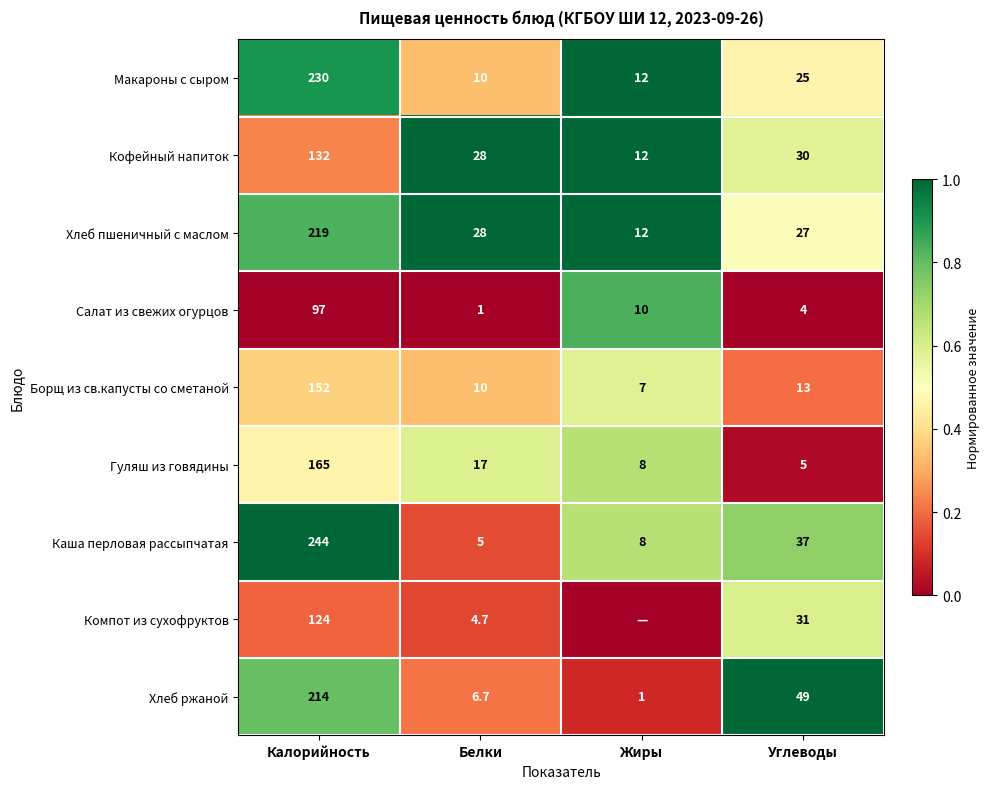

Is the value of Борщ из св.капусты со сметаной at Углеводы greater than the value of Кофейный напиток at Углеводы?

No